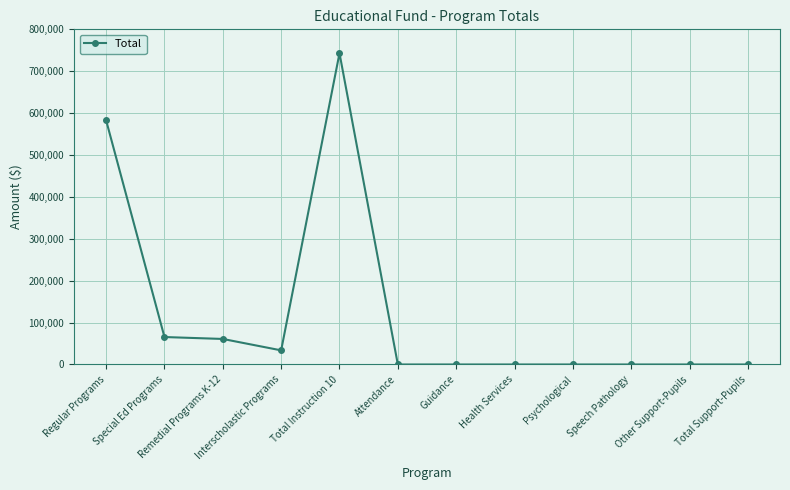

How many categories are shown in the chart?

12